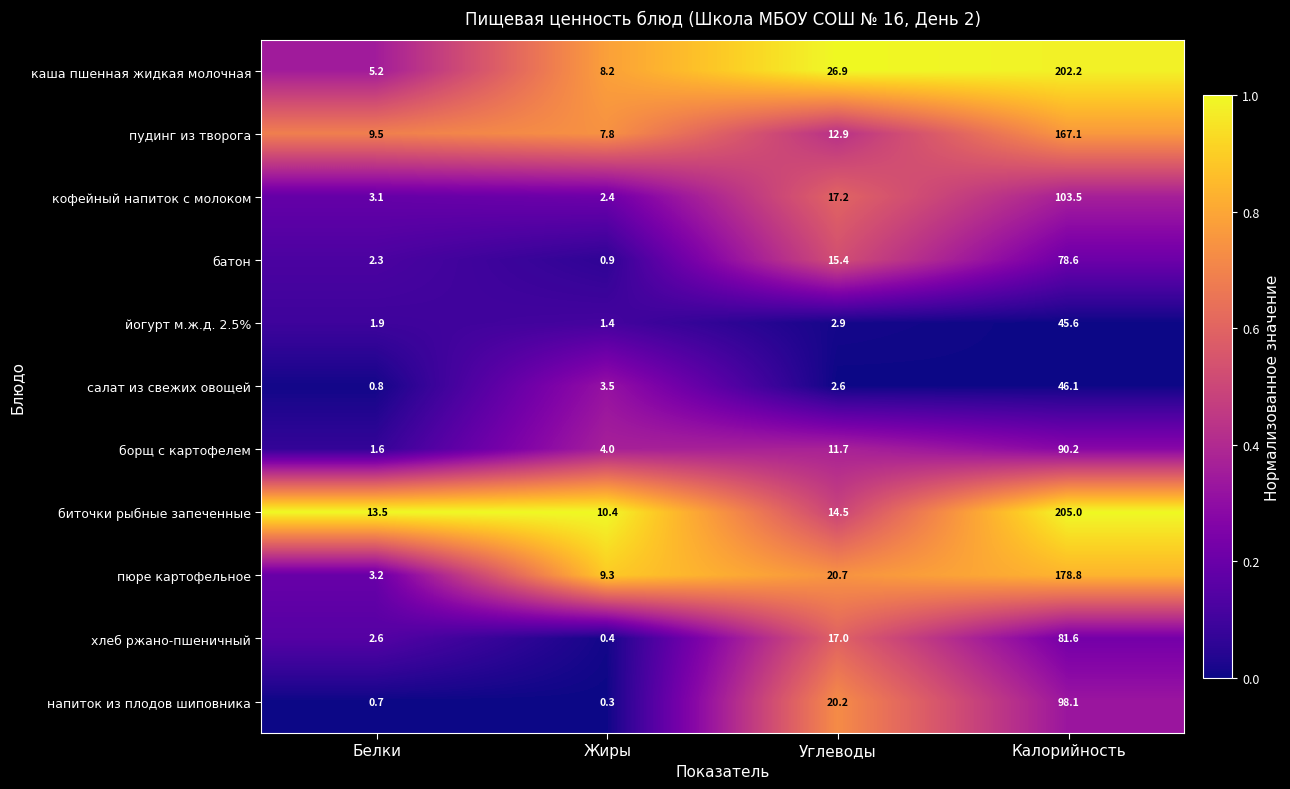

At which label is батон closest to 39?

Углеводы